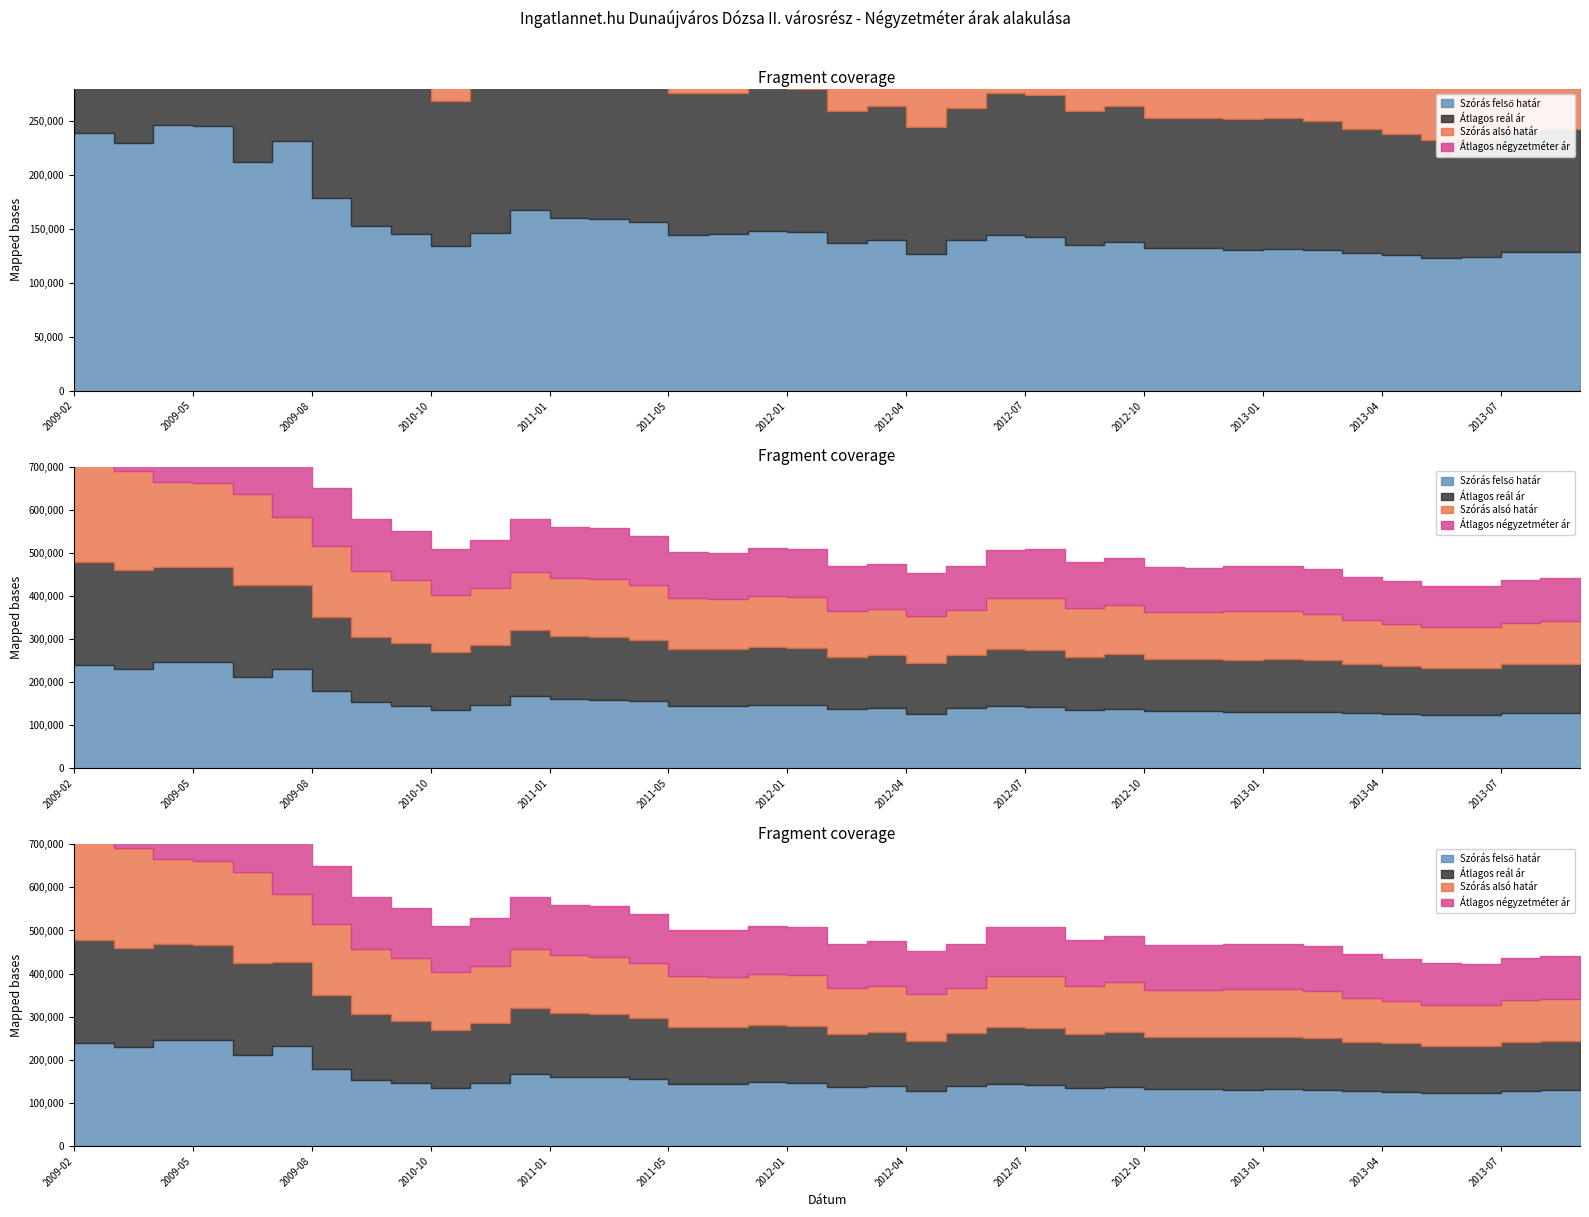

At which category is the sum across all series the highest?

2009-02